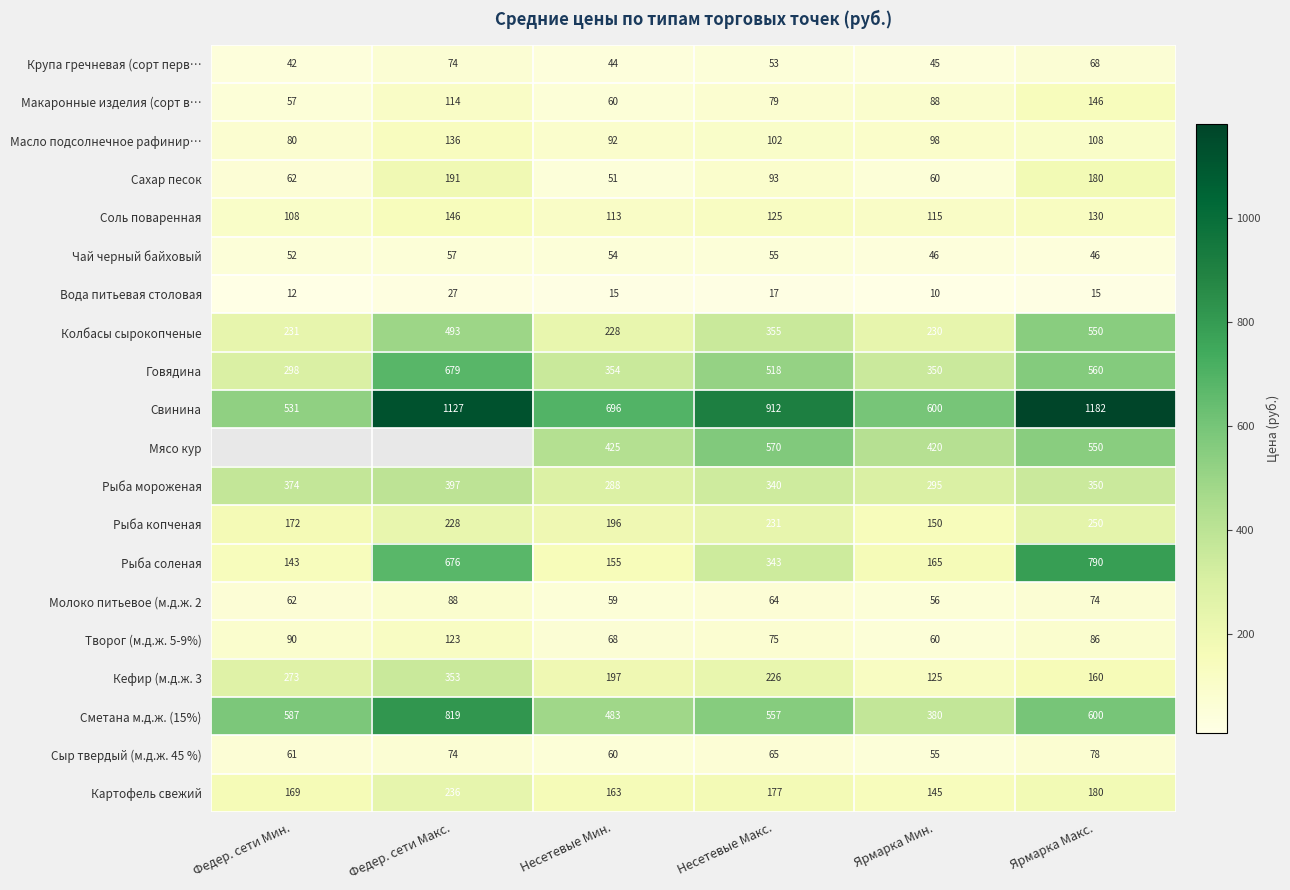

Where does the Колбасы сырокопченые series first go above 355?

Федер. сети Макс.